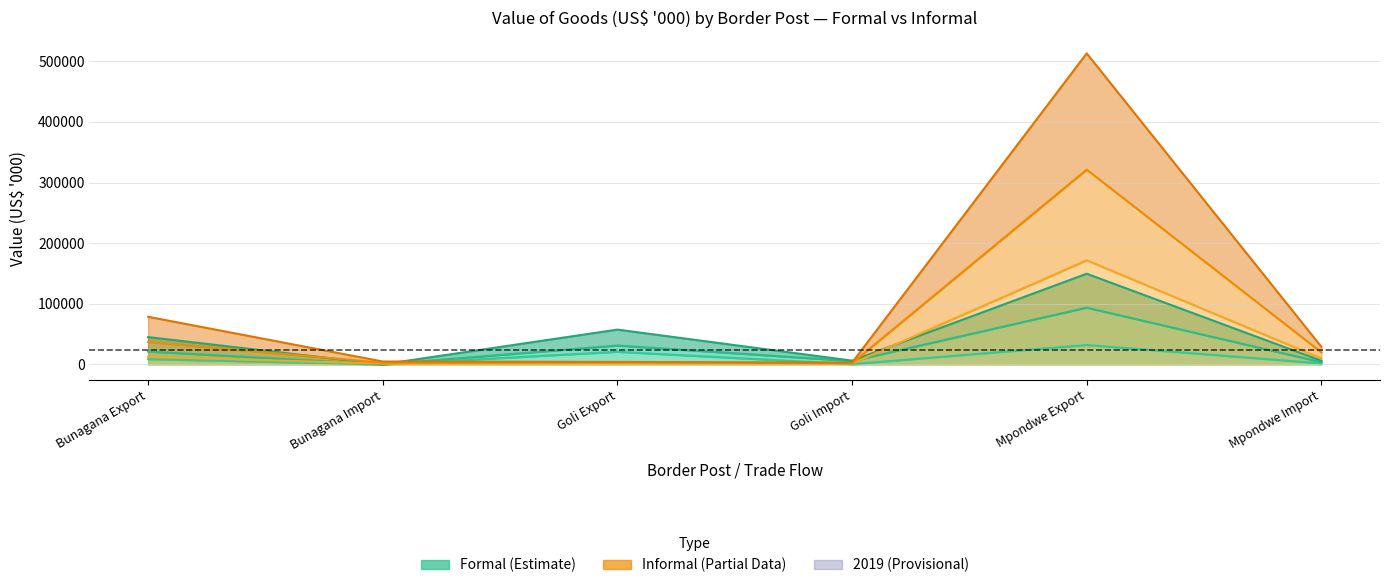

Between Mpondwe Export and Bunagana Import, which is larger?

Mpondwe Export